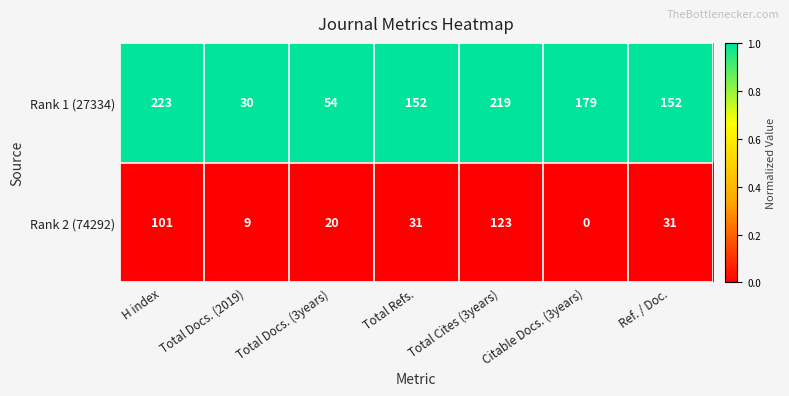

True or false: Rank 2 (74292) has a value of 9 at Total Docs. (2019).

True